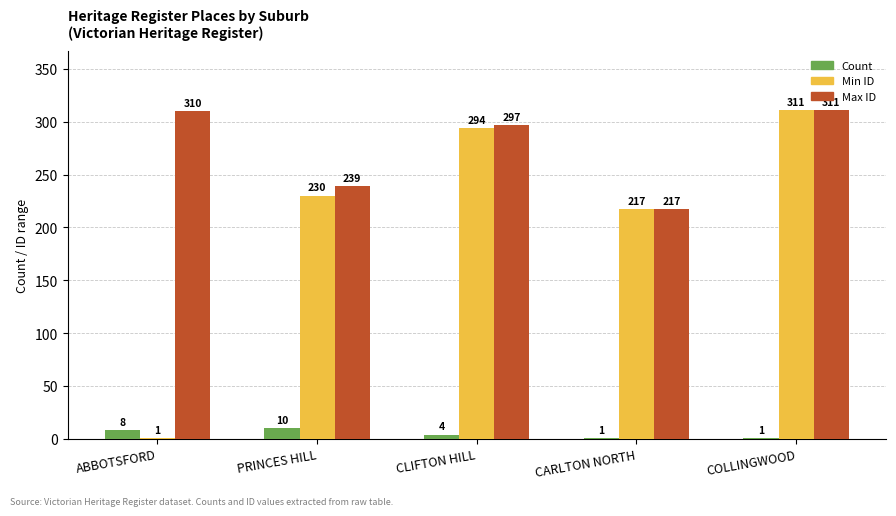

How many categories are shown in the chart?

5